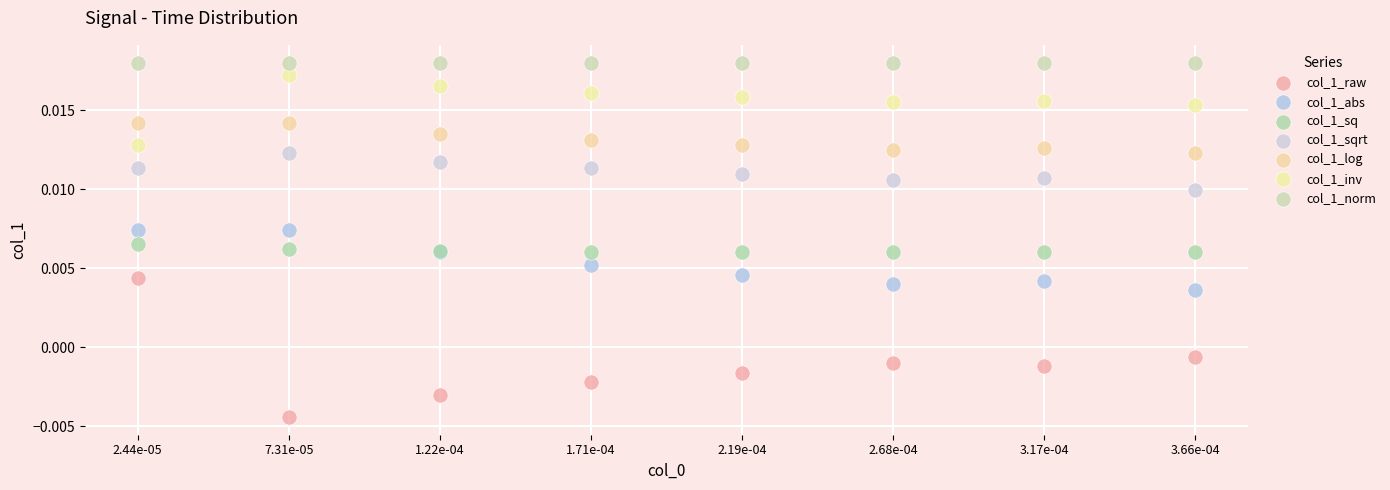

What are all the series names shown in the legend?

col_1_raw, col_1_abs, col_1_sq, col_1_sqrt, col_1_log, col_1_inv, col_1_norm